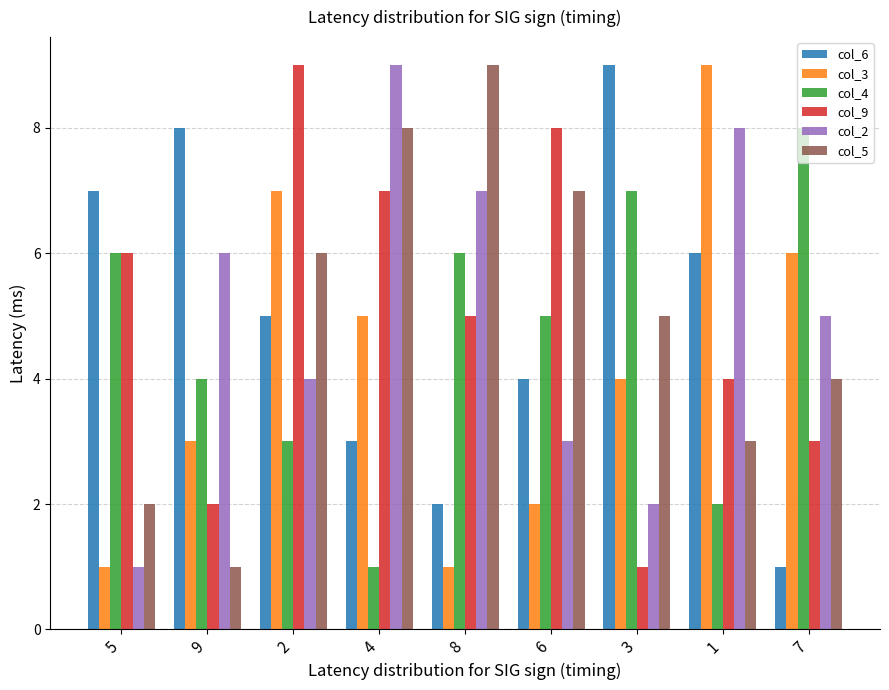

What are all the series names shown in the legend?

col_6, col_3, col_4, col_9, col_2, col_5